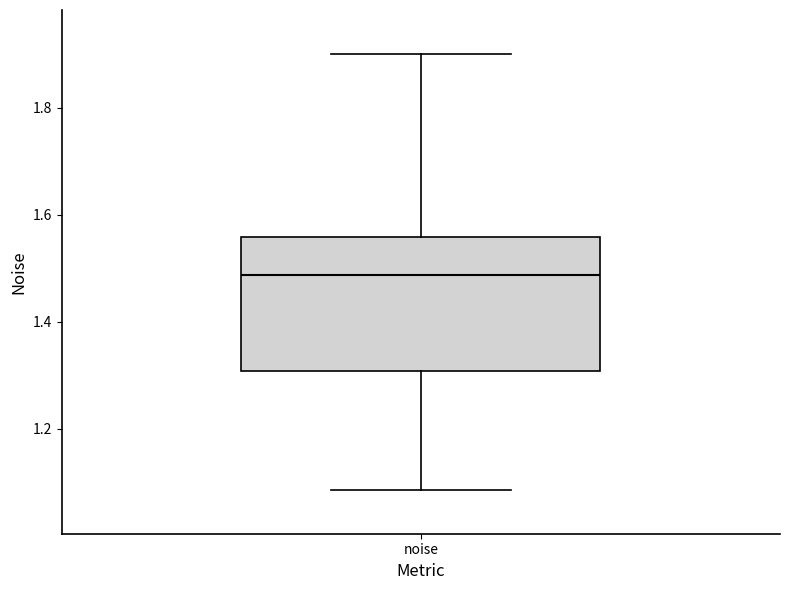

Transcribe this box plot: give where the median line is, the range the box spans, and where the two whiskers end, as read against the y-axis. The values are not printed on the chart, so give them approximately, as read against the axis.

median 1.48, box 1.30 to 1.56, whiskers 1.08 to 1.90